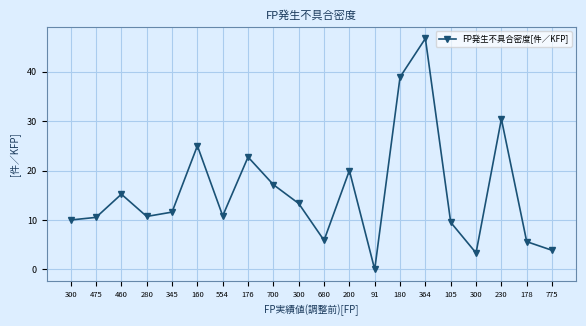

Reading left to right, list all the values displayed in this chart.

300=10.0	475=10.5	460=15.2	280=10.7	345=11.6	160=25.0	554=10.8	176=22.7	700=17.1	300=13.3	680=5.9	200=20.0	91=0.0	180=38.9	364=46.7	105=9.5	300=3.3	230=30.4	178=5.6	775=3.9